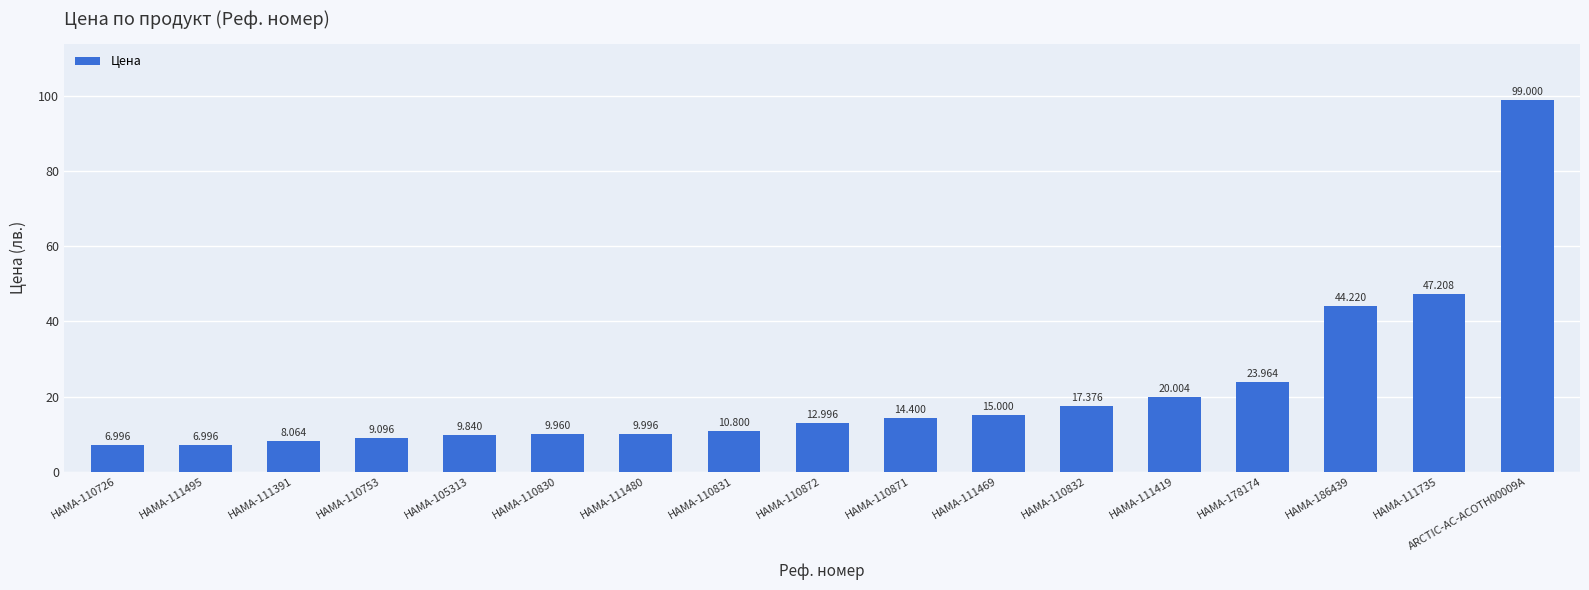

What is the smallest value displayed?

7.0